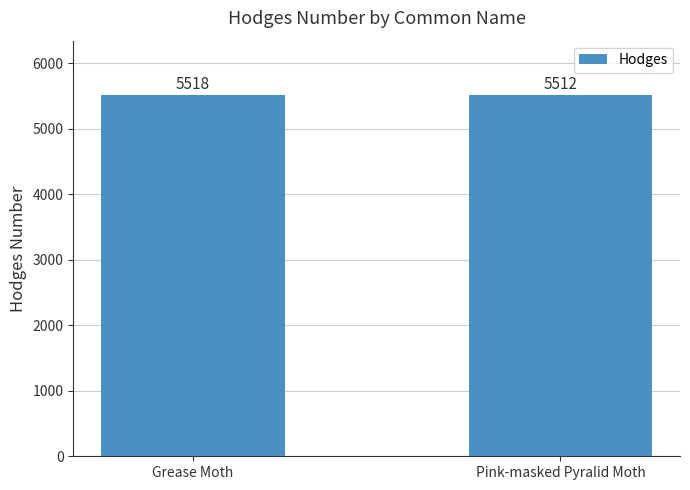

How many values are below 5518?

1